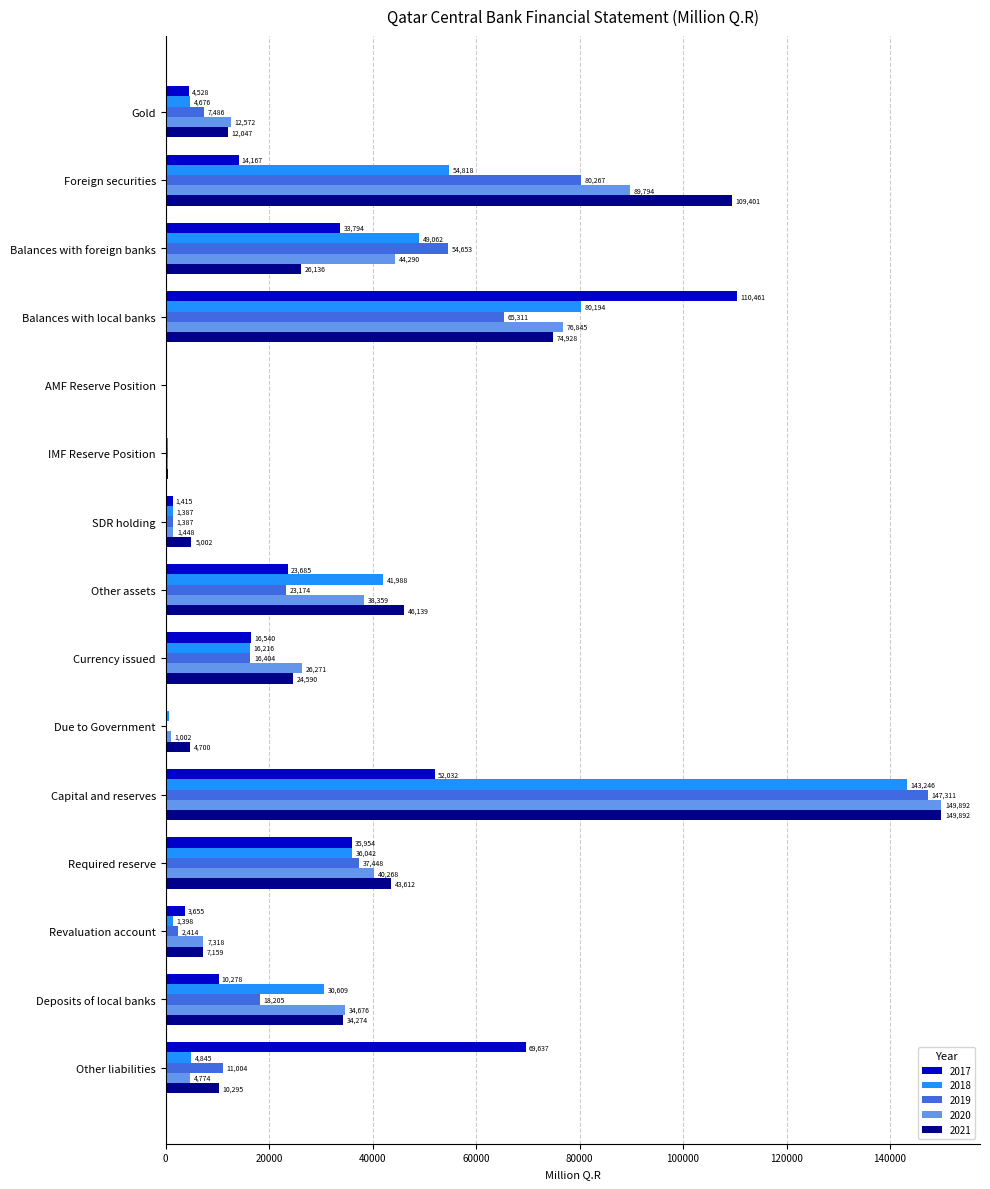

Which series has the largest total across all categories?

2021